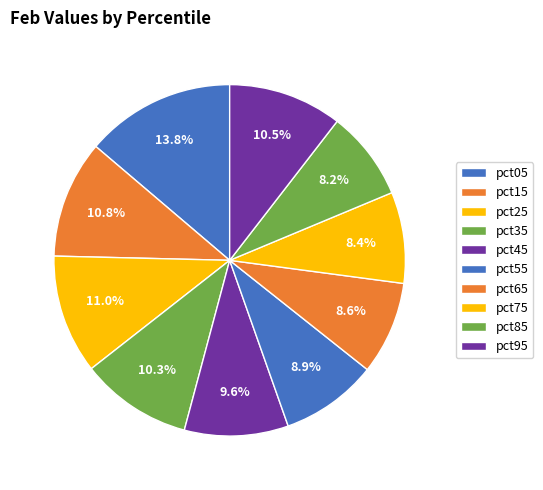

How many segments does this pie chart have?

10